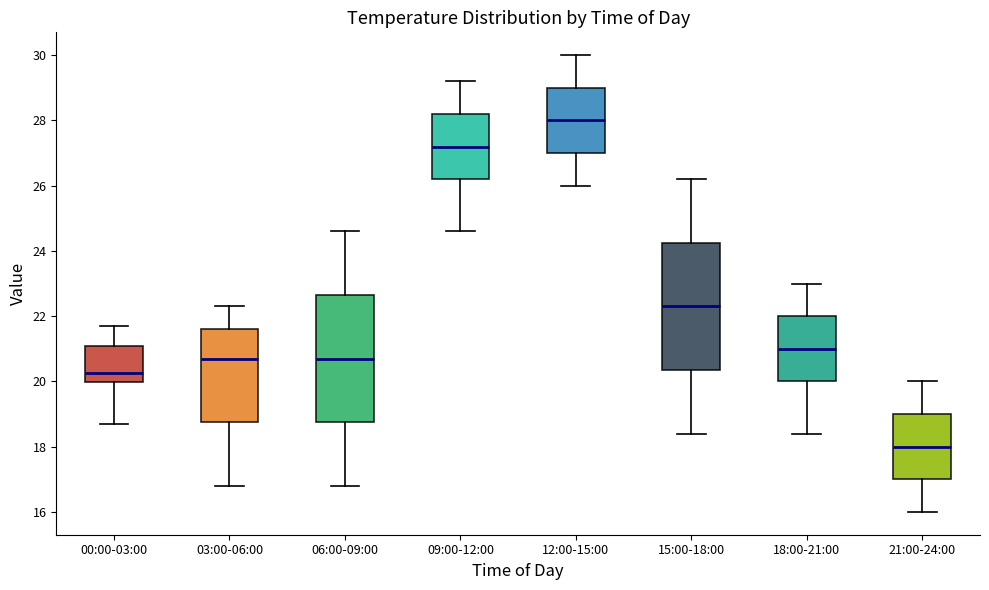

Where is the lower edge of the box for 12:00-15:00 on the y-axis? The values are not printed on the chart, so give them approximately, as read against the axis.

27.0